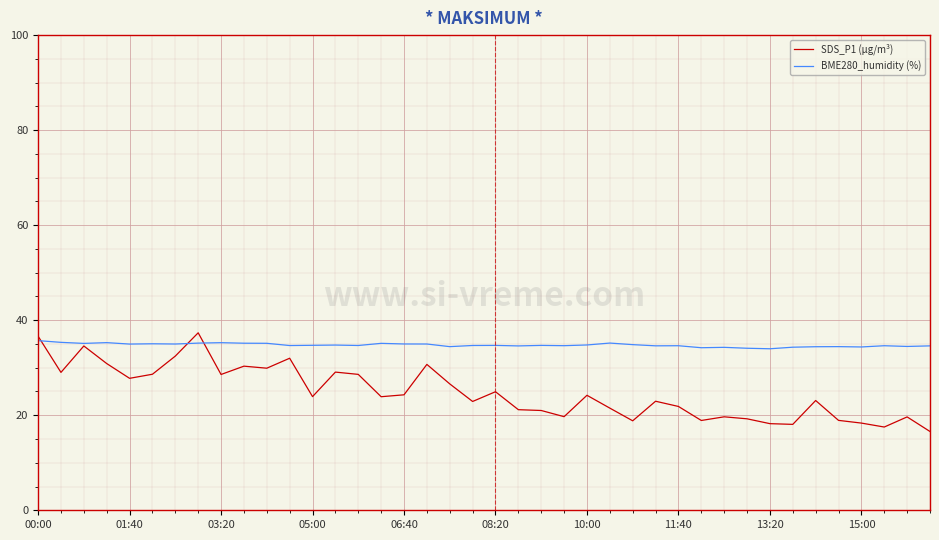

Which series has the largest total across all categories?

BME280_humidity (%)